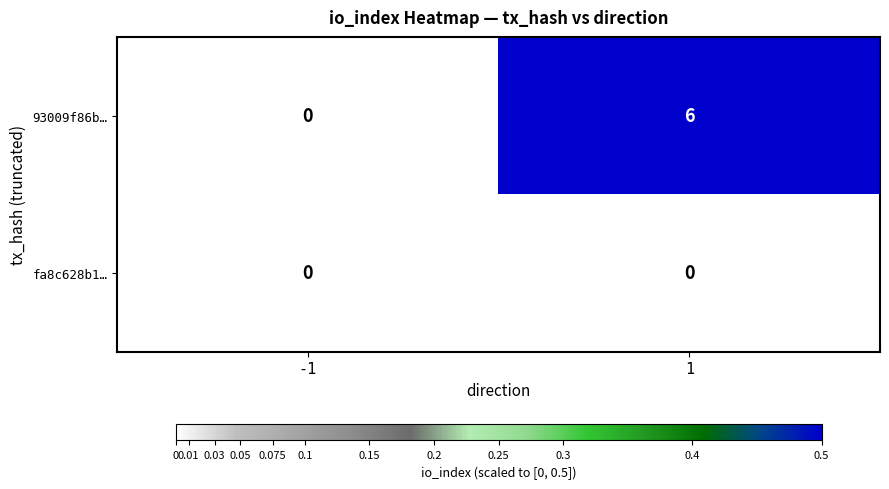

List the labels in order of 93009f86b… value, largest first.

1, -1